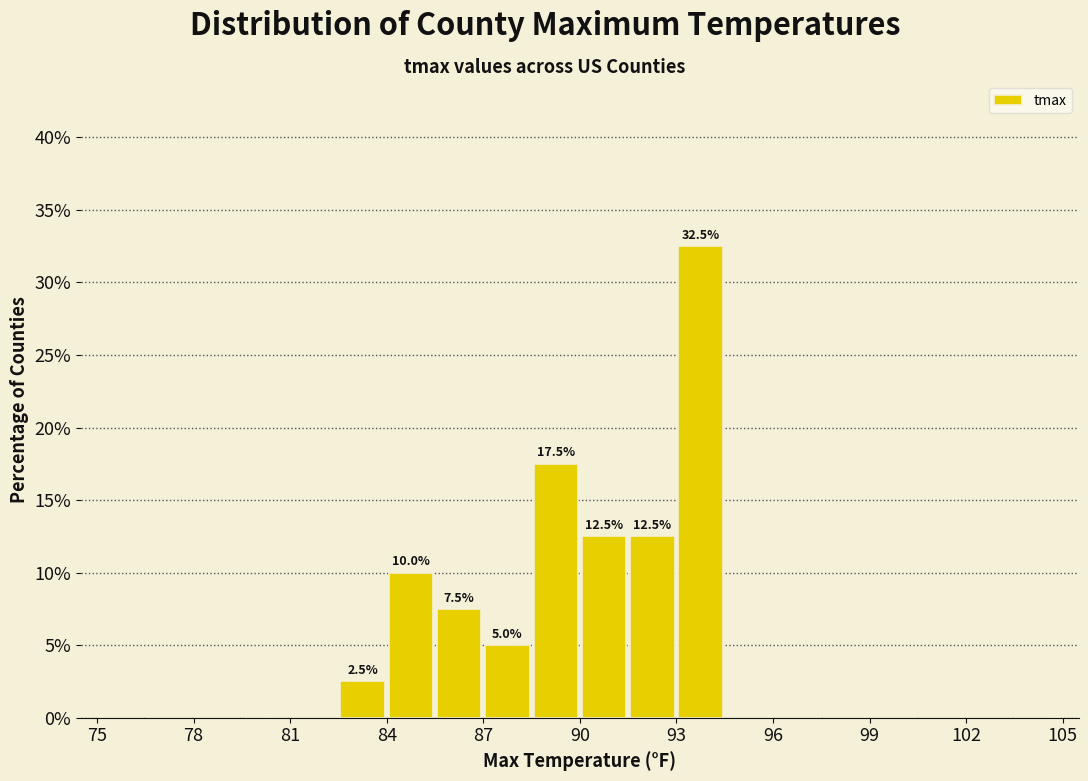

Read against the x-axis, roughly where is the centre of the tallest bar?

94.0